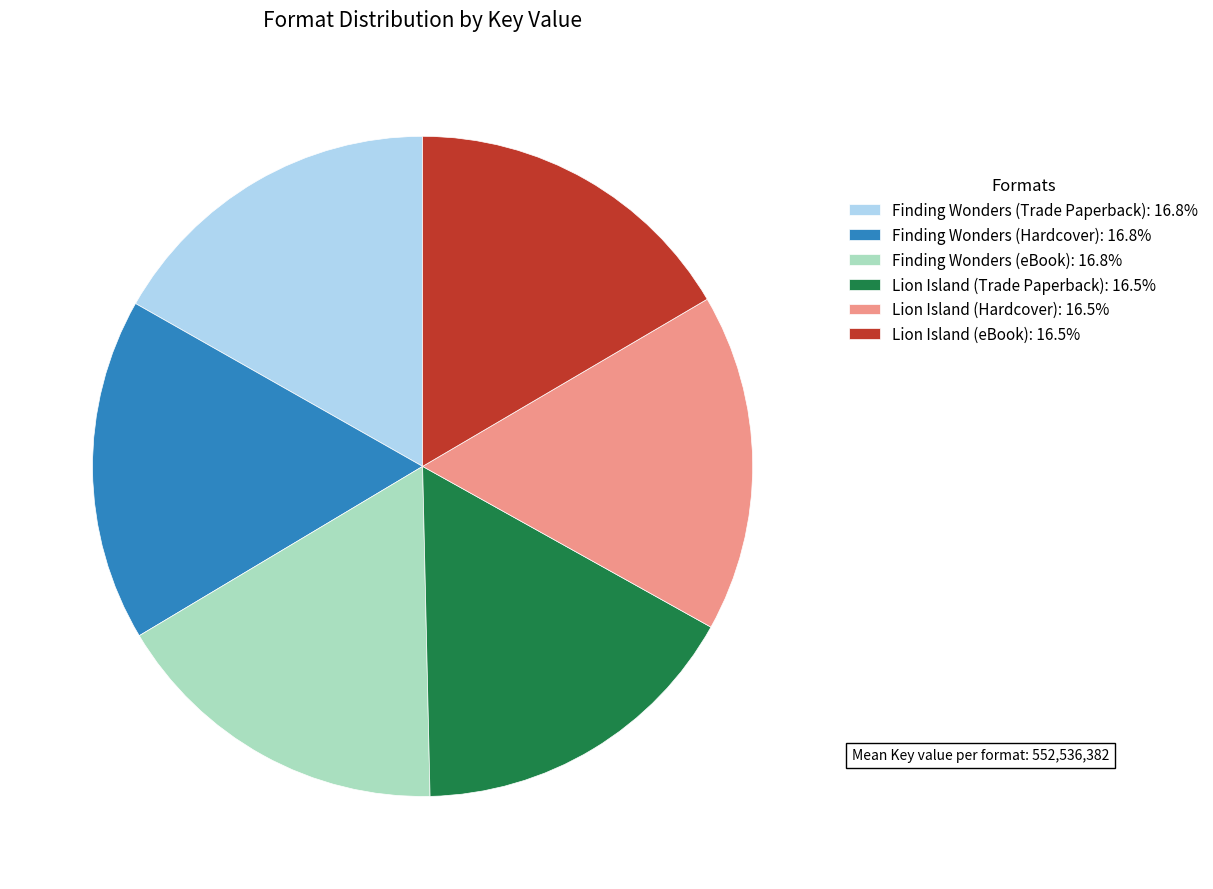

True or false: Finding Wonders (eBook) accounts for 17% of the total.

True